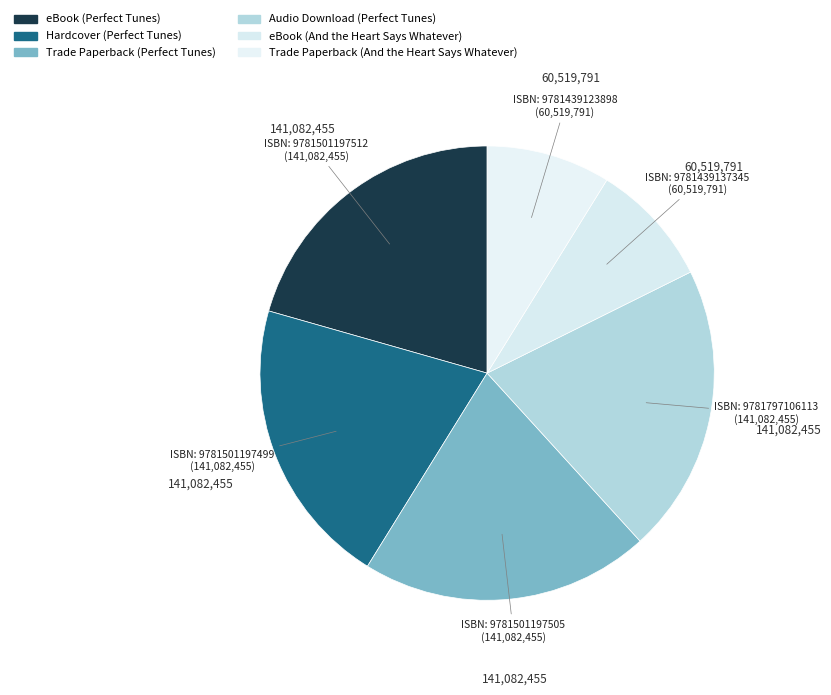

Count the number of slices in the pie.

6